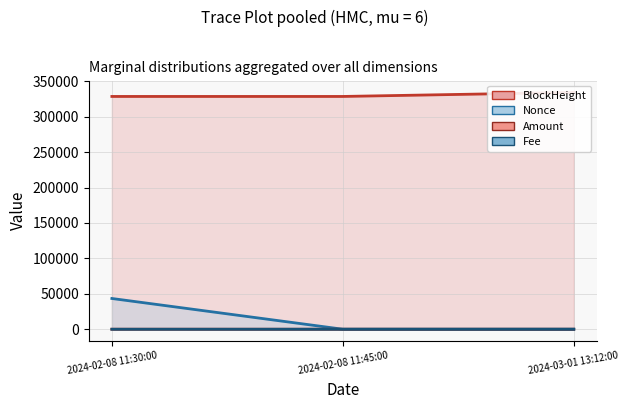

Reading left to right, extract all data points from this chart.

BlockHeight: 328510.0	328514.0	334238.0
Nonce: 43394.0	0.0	1.0
Amount: 11.1	0.0	10.1
Fee: 0.2	0.0	0.0